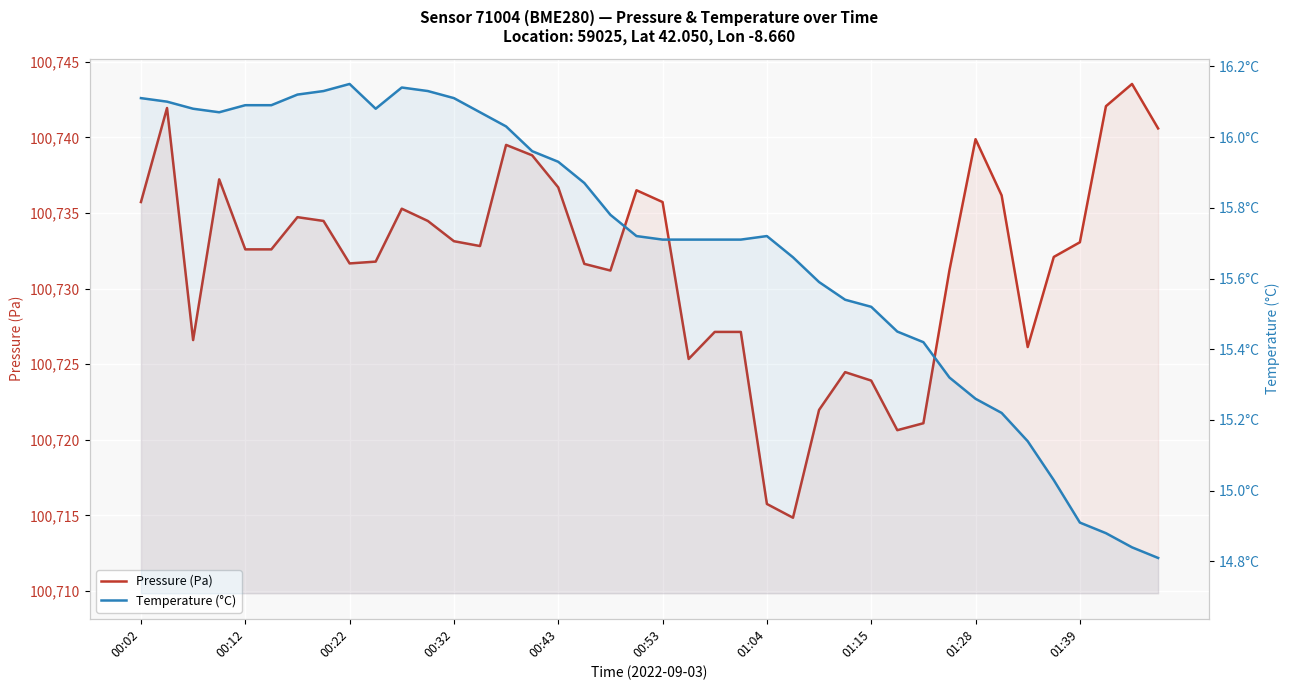

At which category is the sum across all series the highest?

38